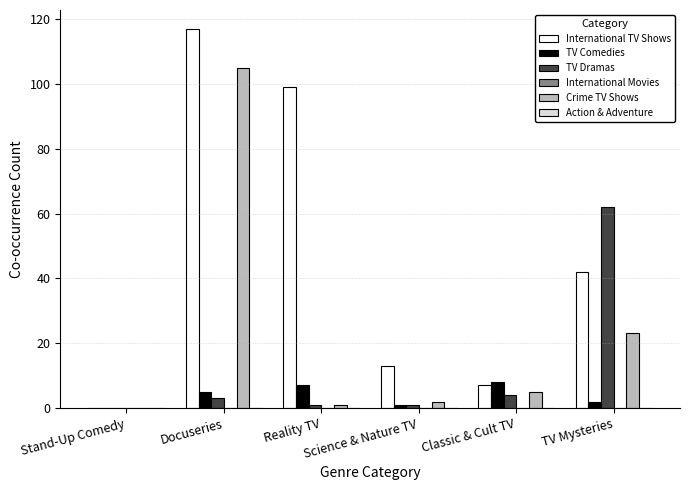

At which category is the sum across all series the highest?

Docuseries